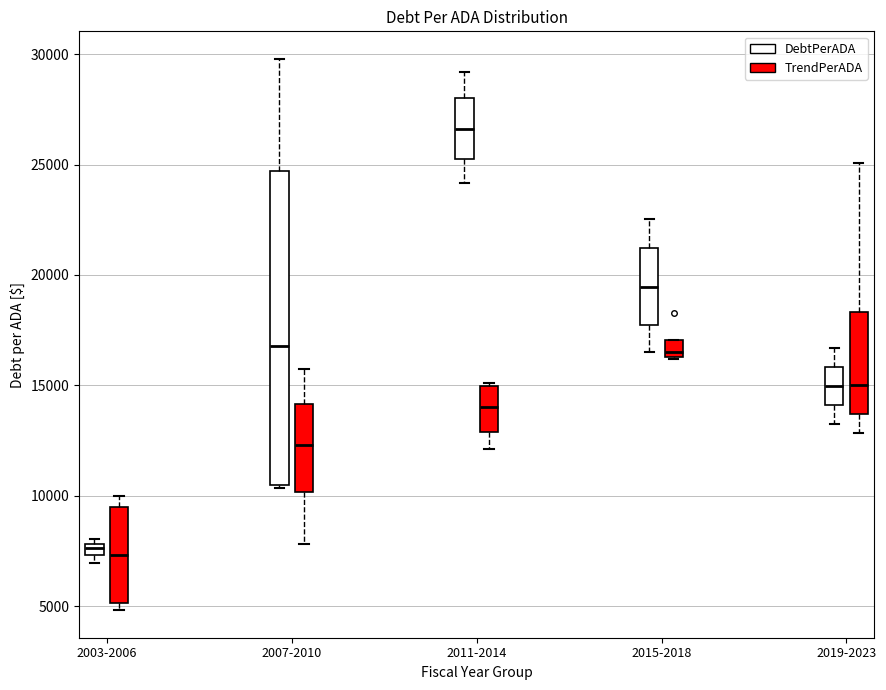

Comparing the boxes themselves (not the whiskers), which one is the tallest?

2007-2010 (DebtPerADA)